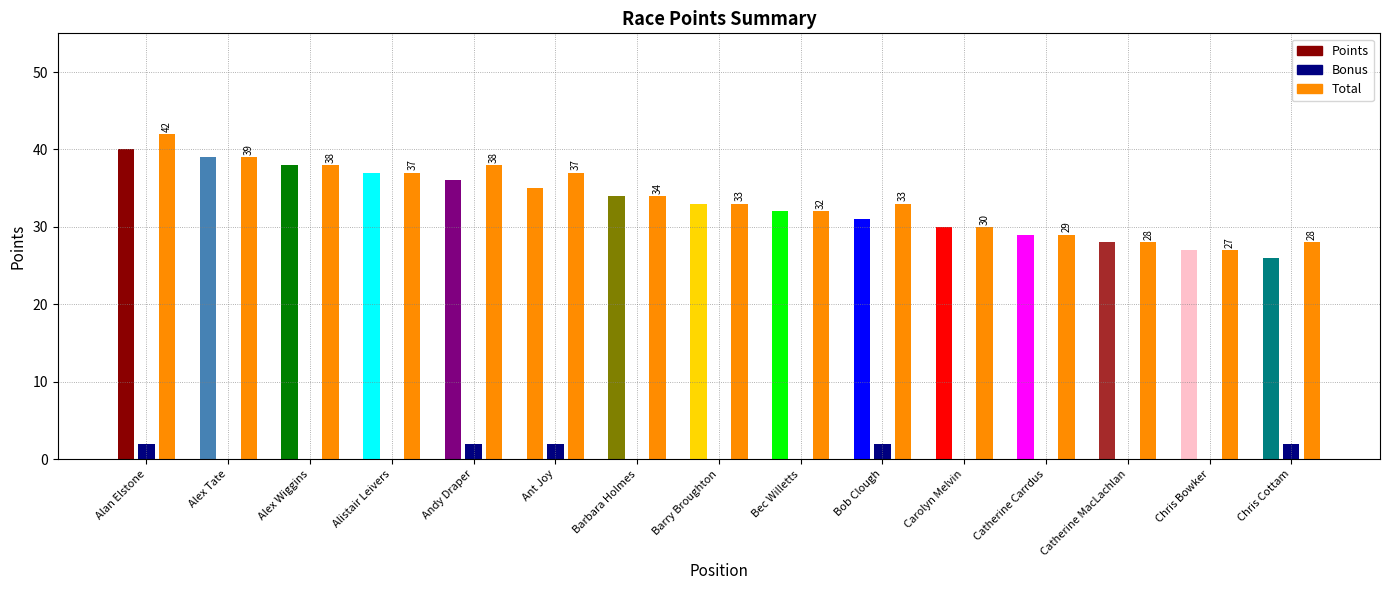

How many values in the Points series exceed 33?

7